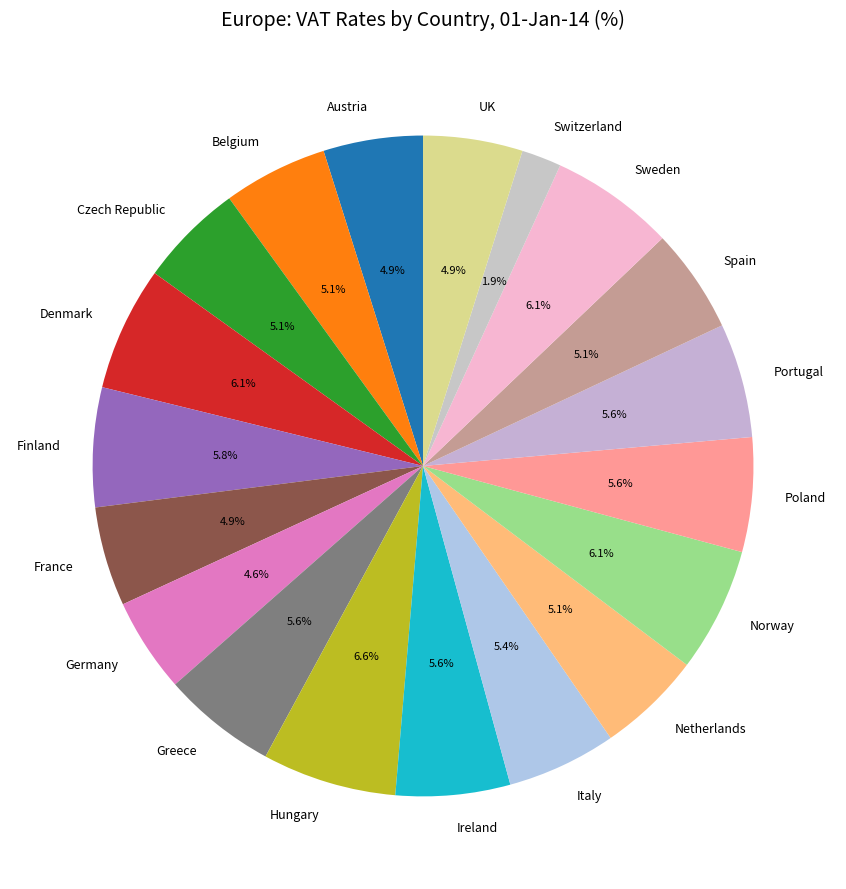

Does Sweden represent more than half of the total?

No